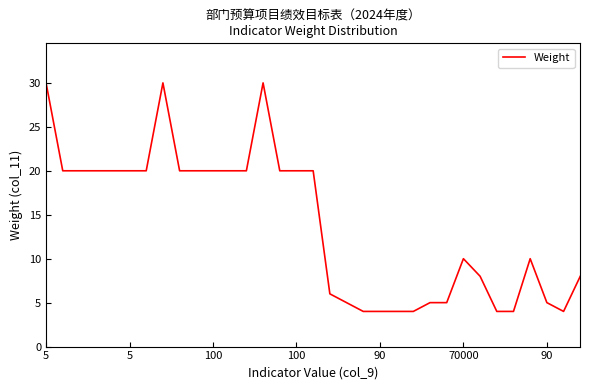

How many categories are shown in the chart?

33